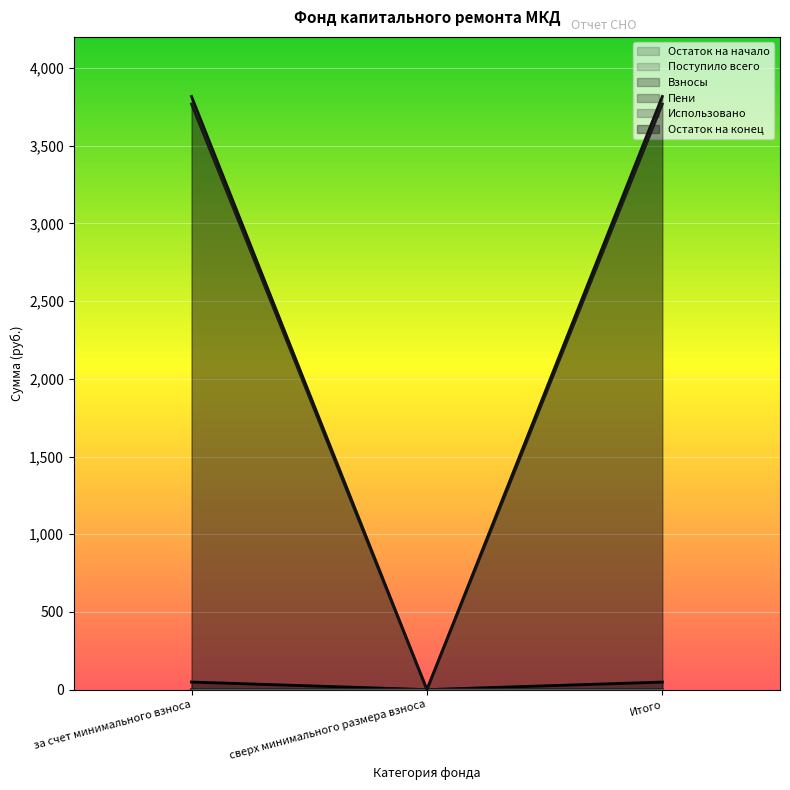

Which has a higher value, сверх минимального размера взноса or за счет минимального взноса?

за счет минимального взноса